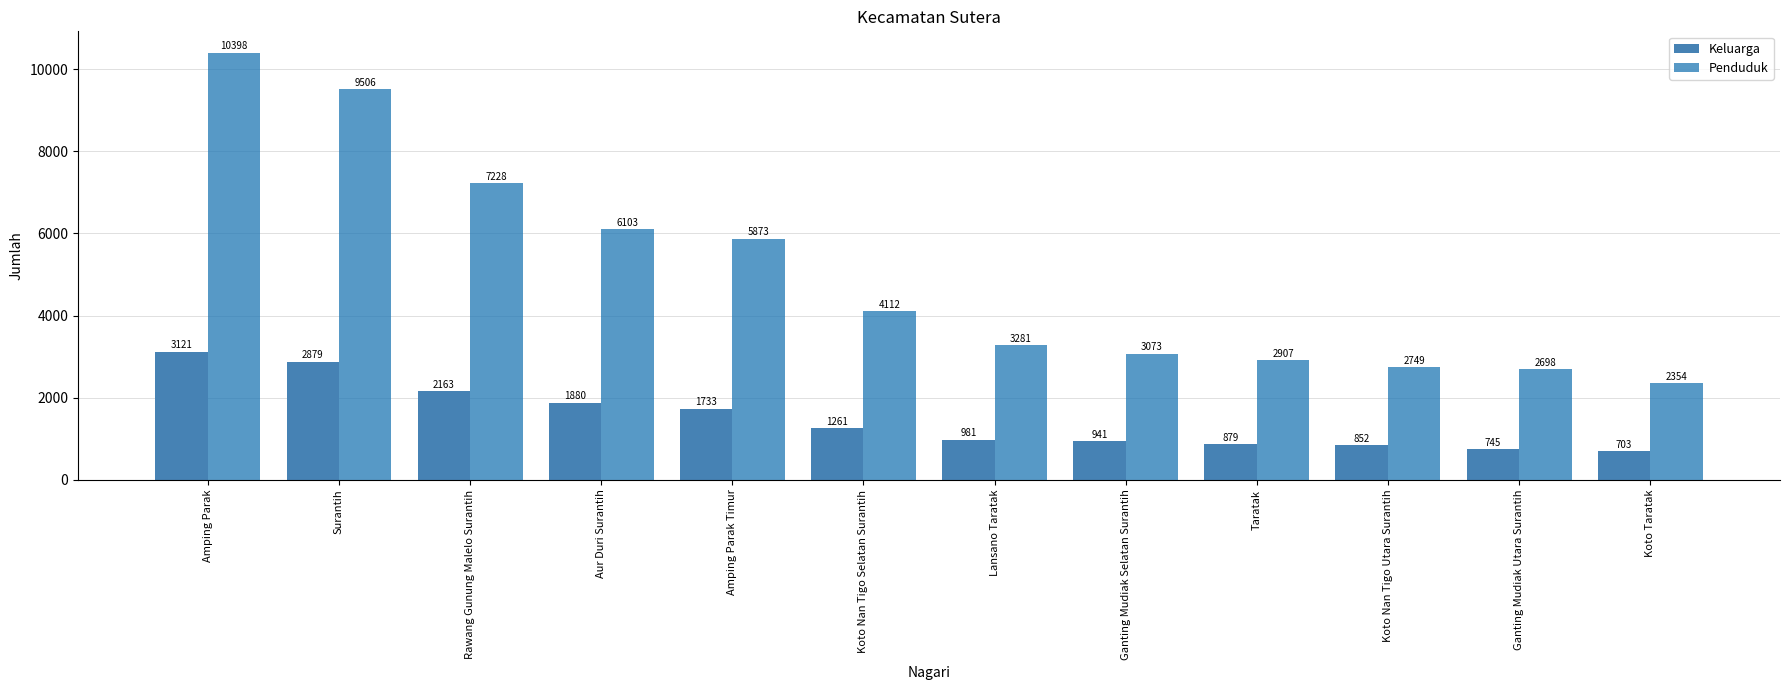

What are all the series names shown in the legend?

Keluarga, Penduduk